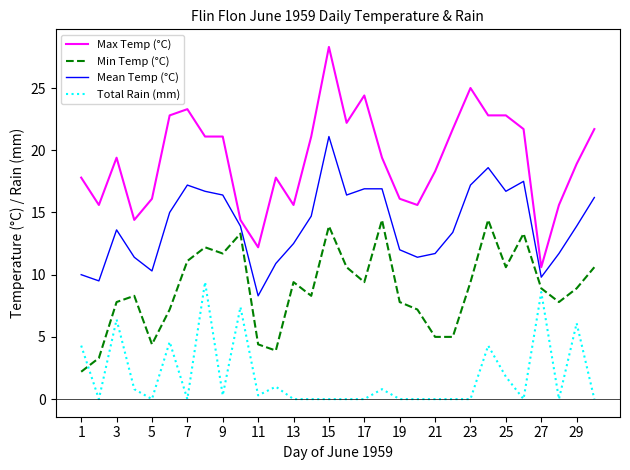

True or false: Mean Temp (°C) and Min Temp (°C) cross at least once.

False